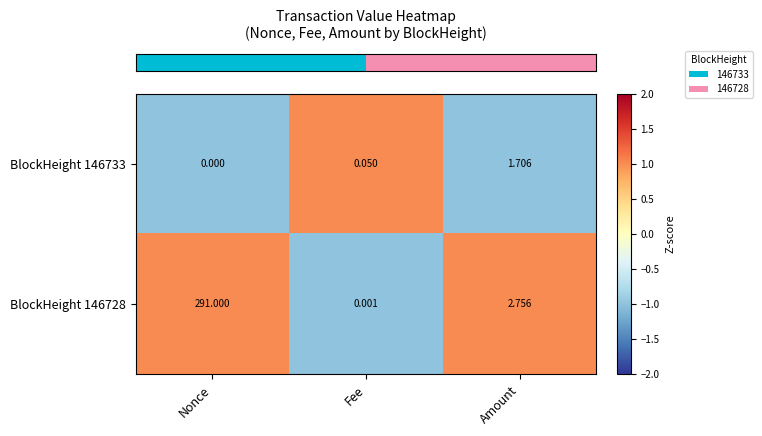

Which category has the lowest value across all series?

Nonce